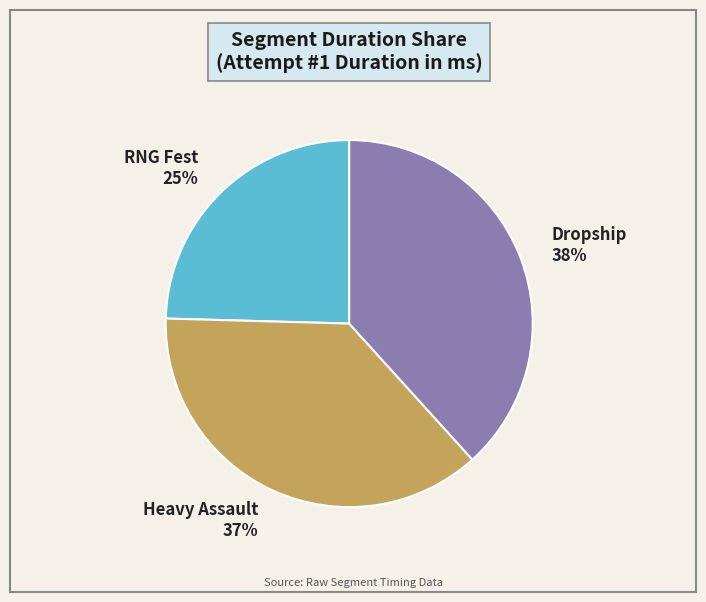

Rank the categories by value from highest to lowest.

Dropship, Heavy Assault, RNG Fest